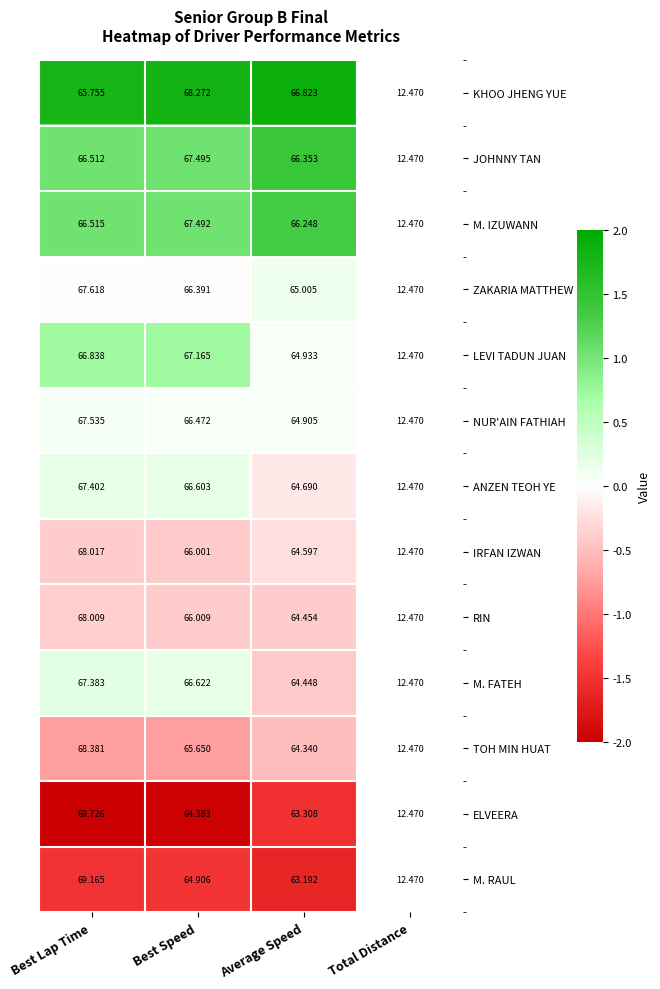

At which category is the sum across all series the highest?

Best Lap Time